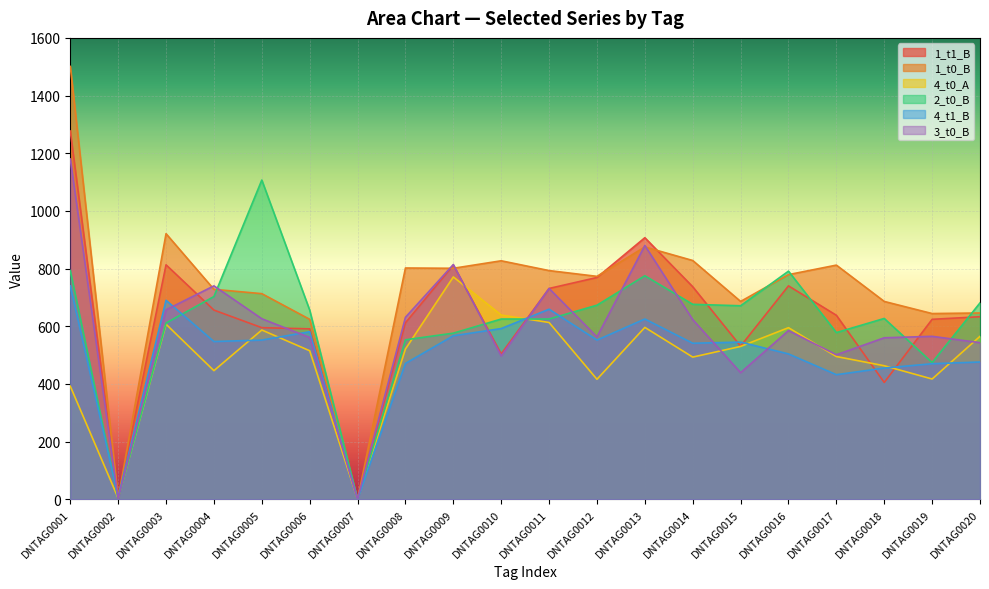

What is the value of the 3_t0_B point at the 1st from the left?

1180